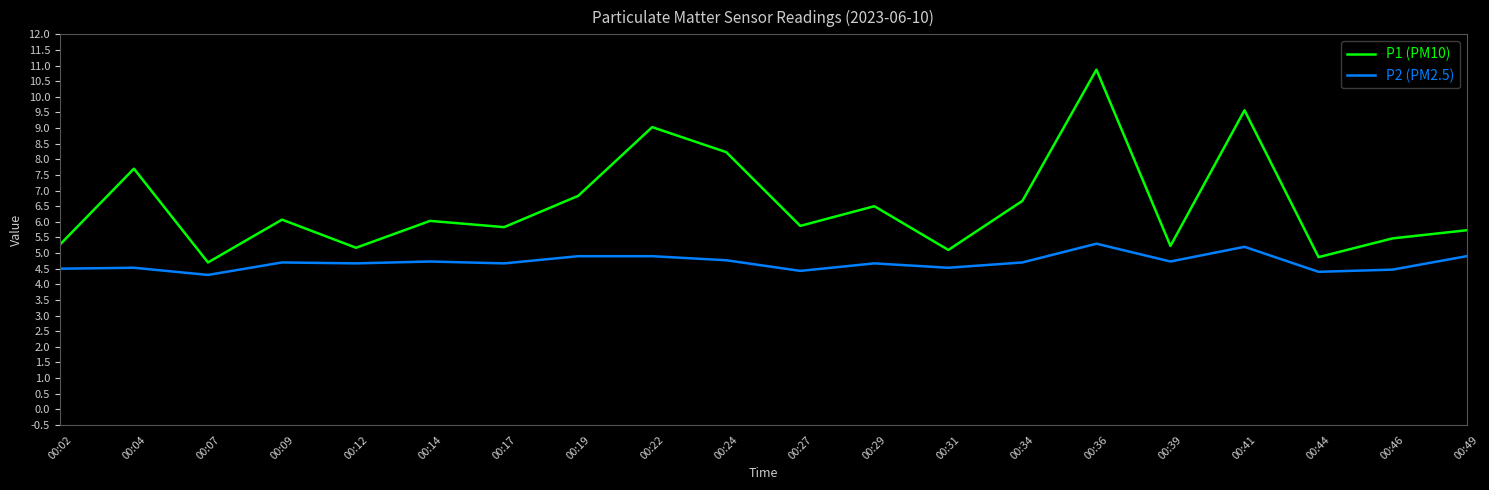

List the series in order of their overall mean, highest first.

P1 (PM10), P2 (PM2.5)